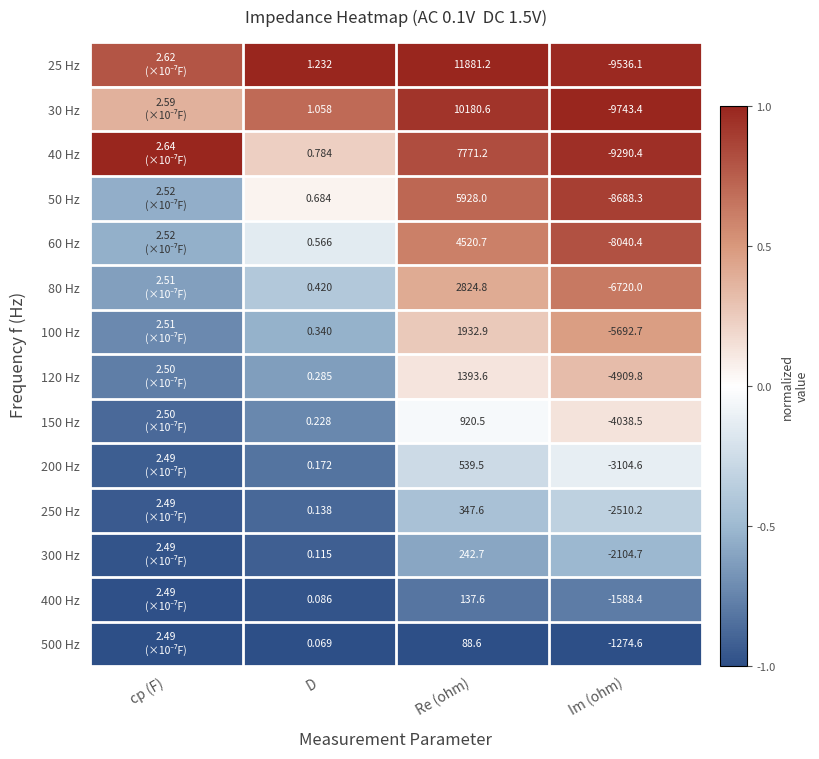

At which category does the chart reach its minimum across all series?

cp (F)